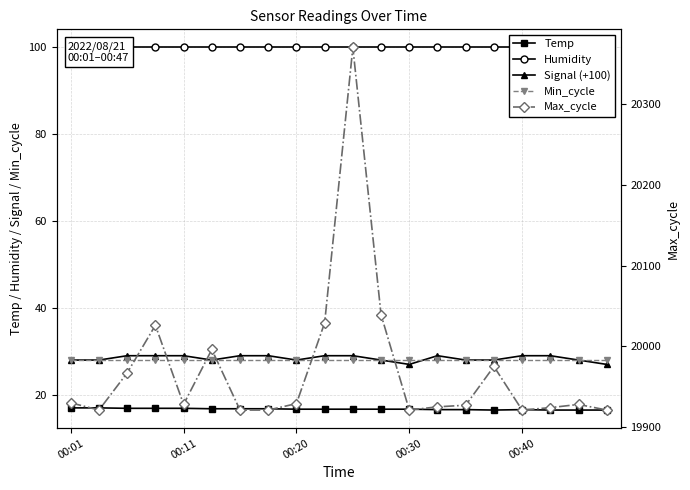

Which series changed the most between 6 and 16?

Temp